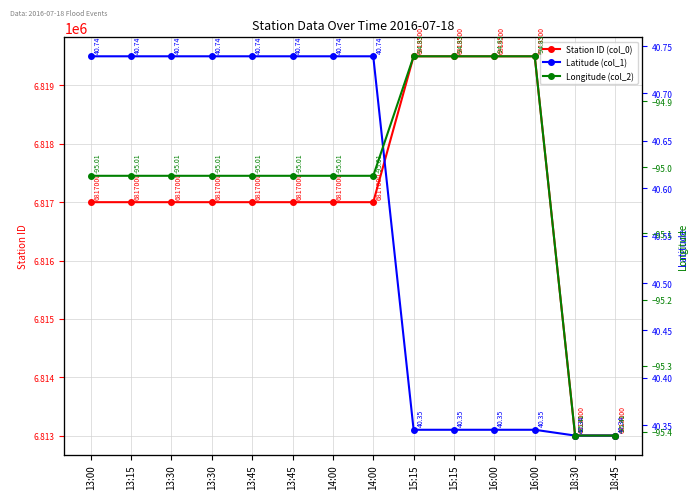

True or false: Latitude (col_1) has a value of 40.7 at 13:45.

True